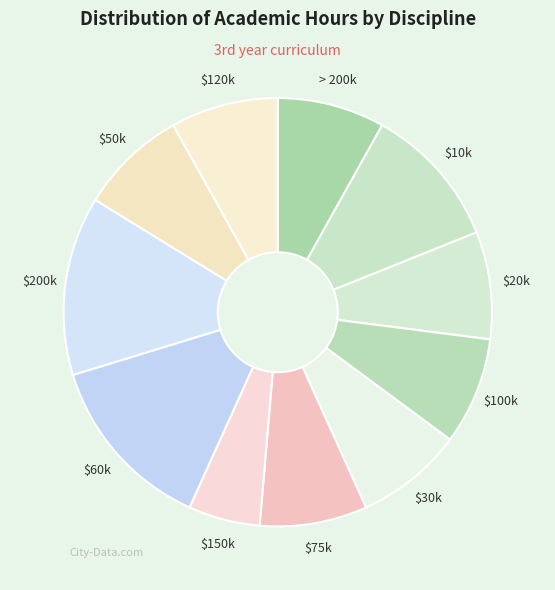

Count the number of slices in the pie.

11